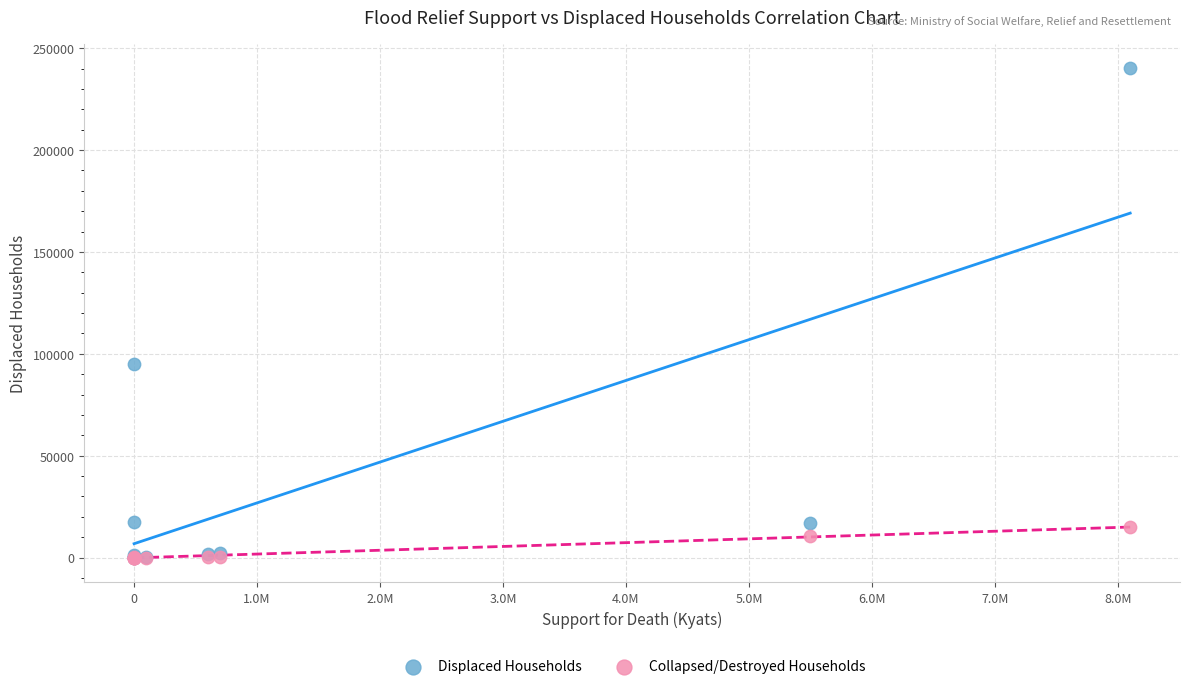

In the Displaced Households series, what Y value is closest to 120044?

95180